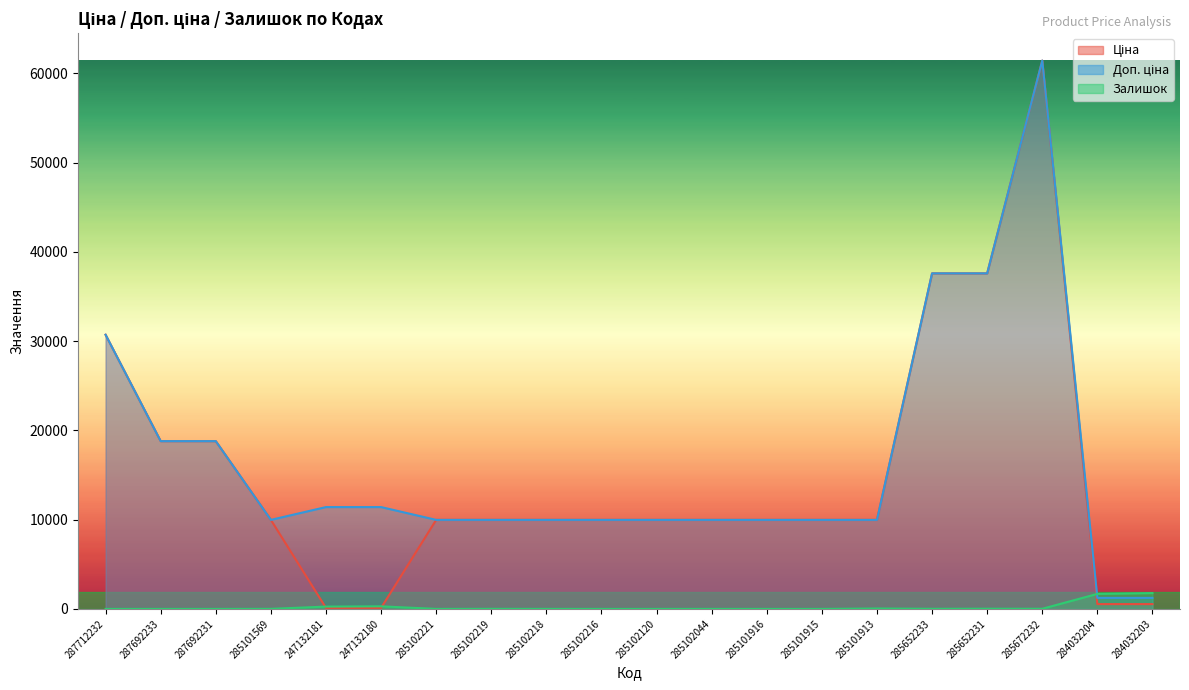

Which category has the highest value across all series?

285672232